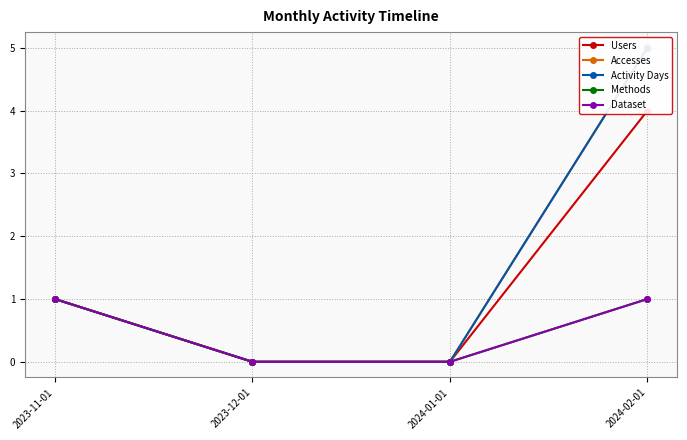

Between 2023-12-01 and 2024-02-01, which is larger?

2024-02-01